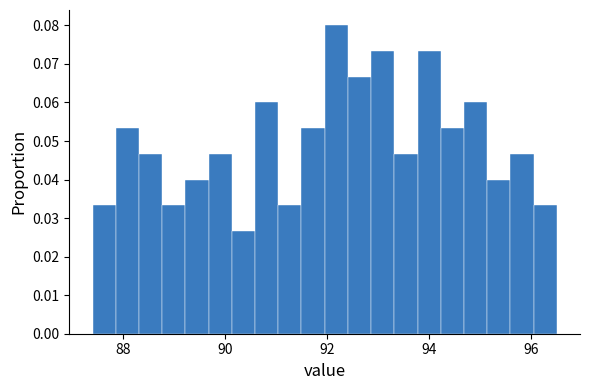

Read against the x-axis, roughly where is the centre of the tallest bar?

92.2